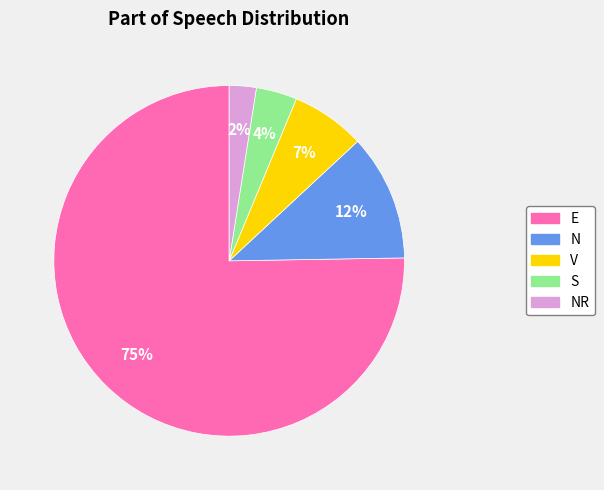

Which has a higher value, N or NR?

N